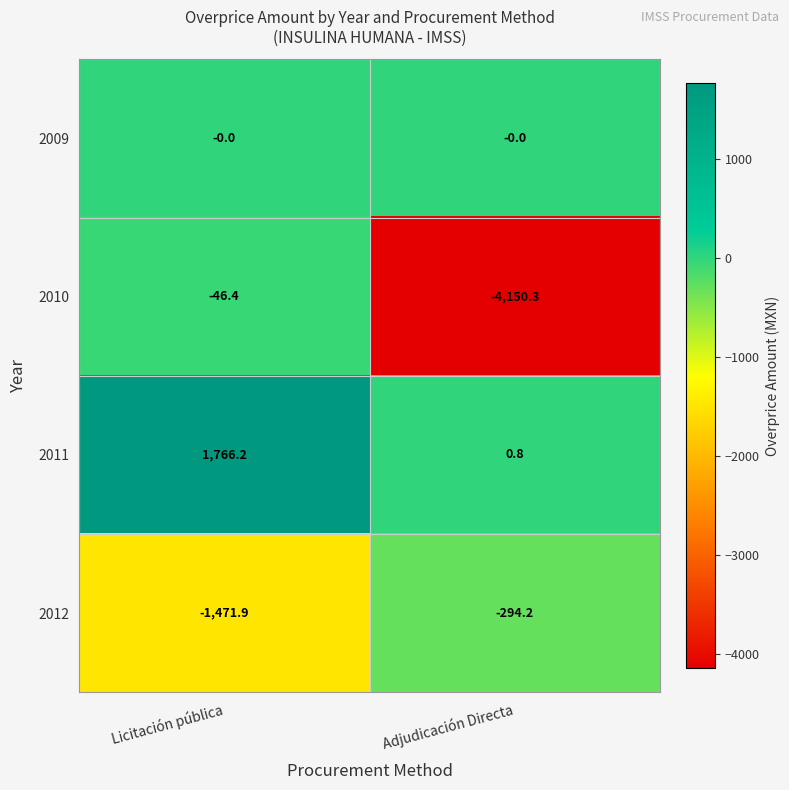

What is the smallest value displayed?

-4150.3